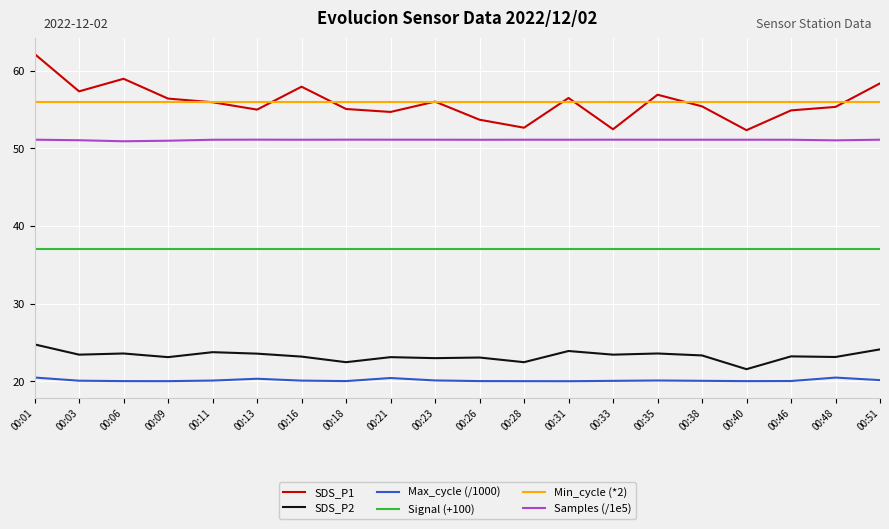

What is the difference between the maximum and minimum values in the Max_cycle (/1000) series?

0.5